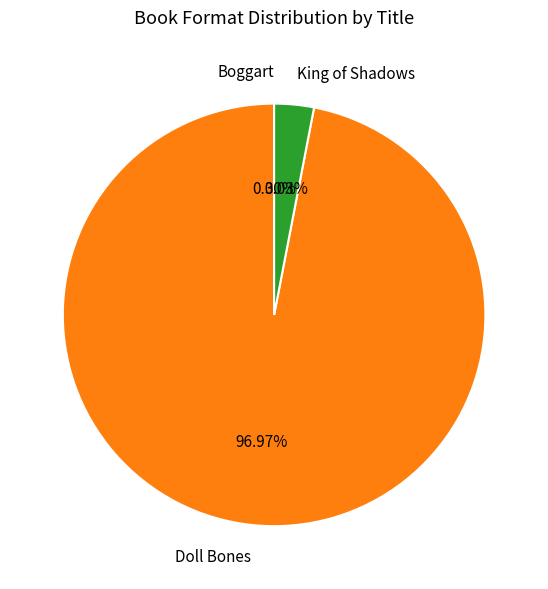

Does King of Shadows represent more than half of the total?

No